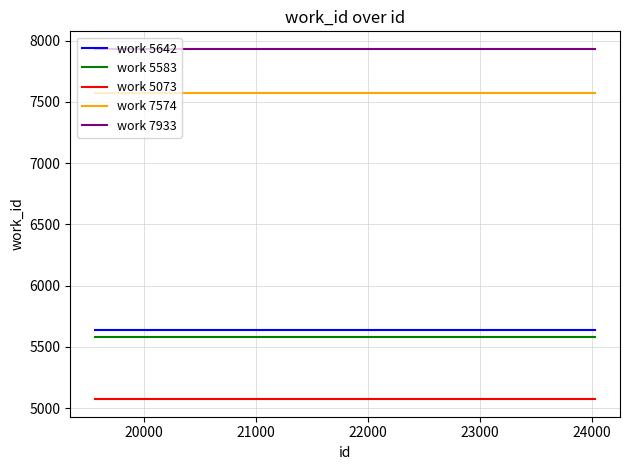

True or false: work 5583 and work 7933 cross at least once.

False